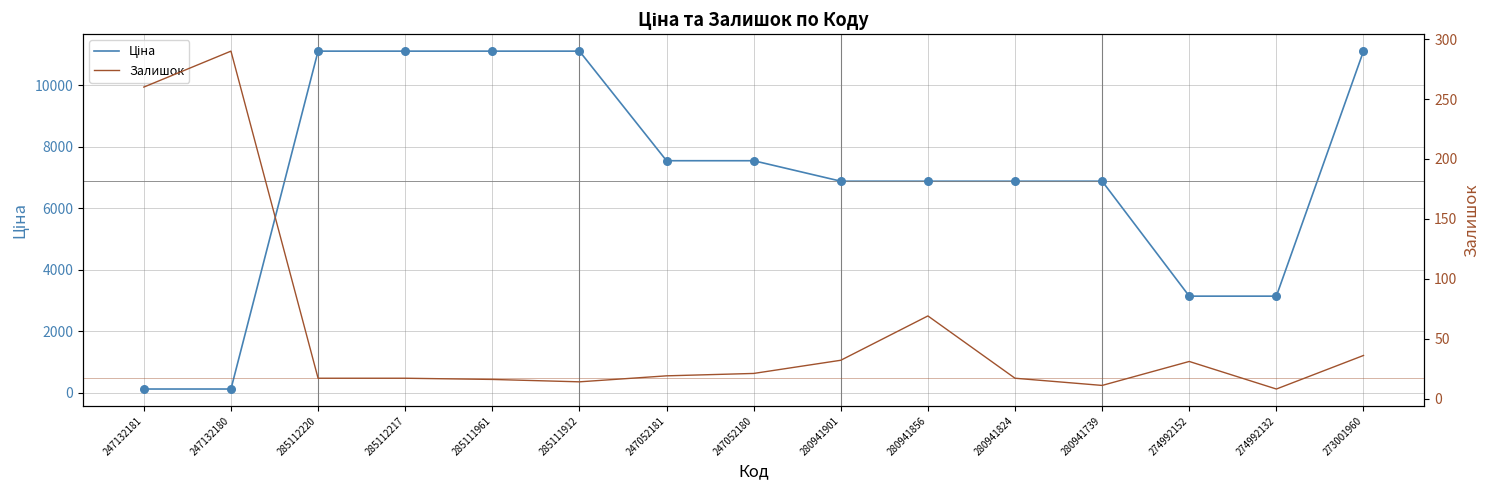

What is the total value across all series at 274992152?

3167.8